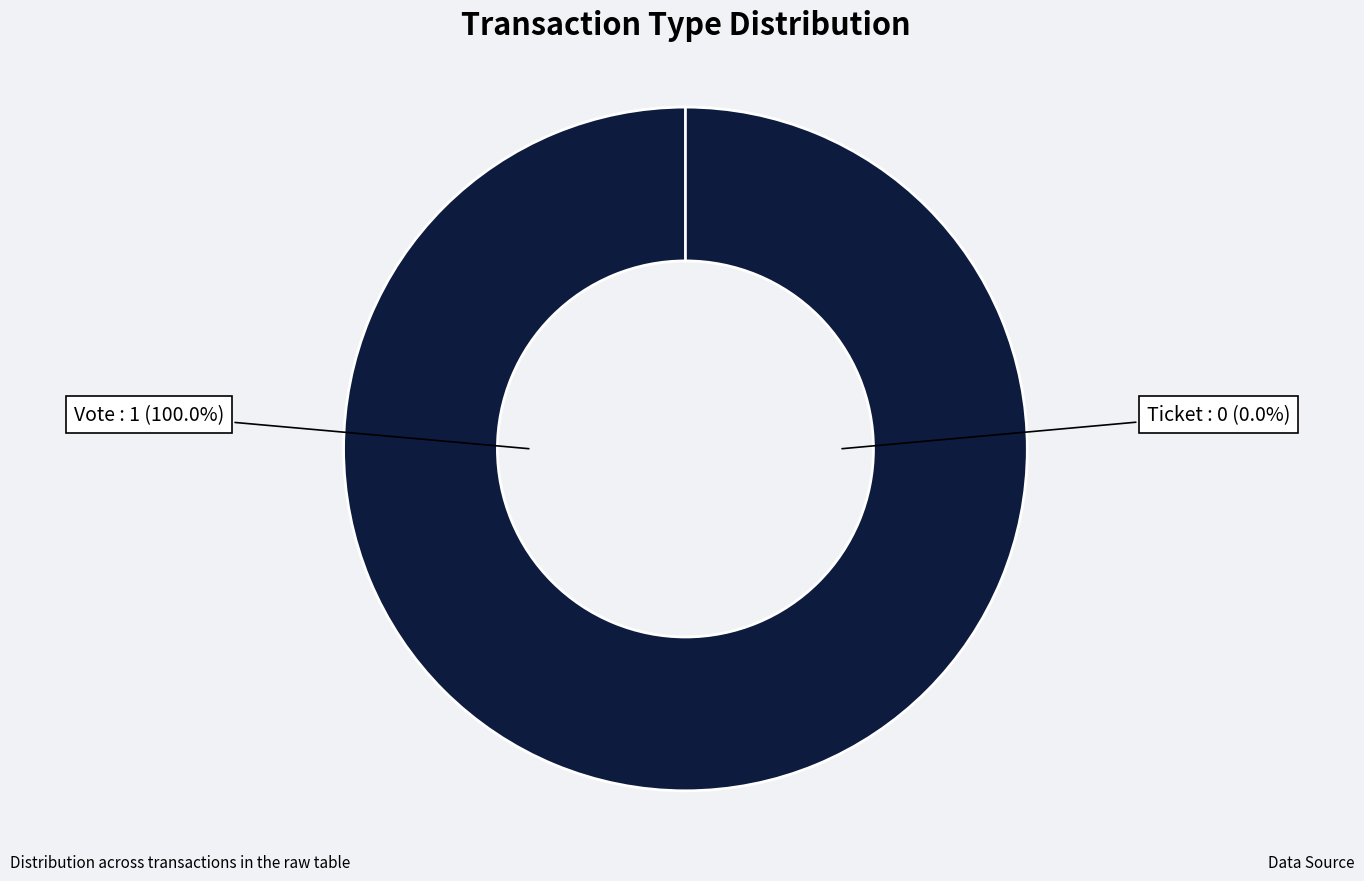

Which category has the biggest portion of the pie?

Vote